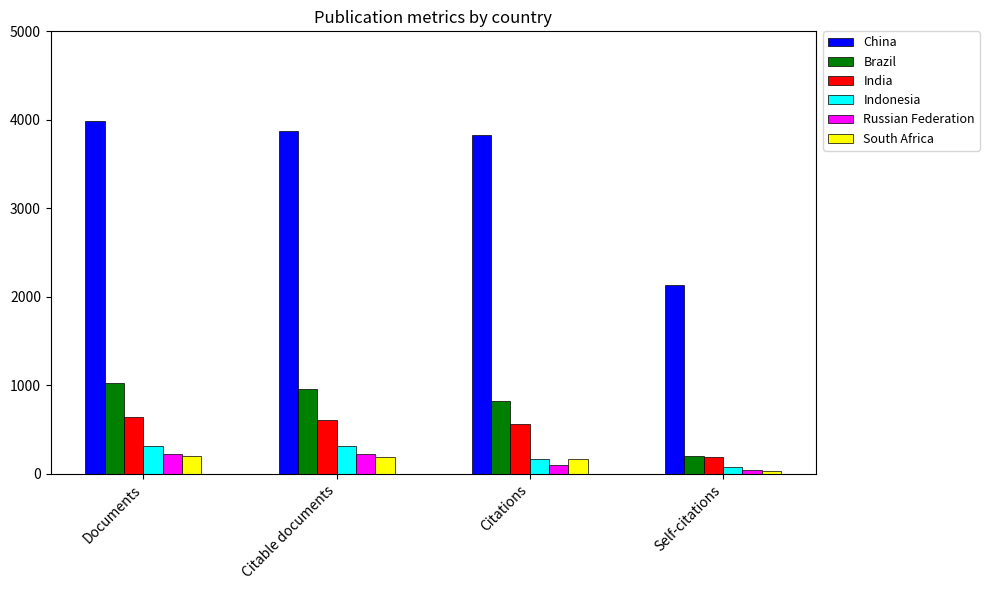

Which series has the largest range (max minus min)?

China